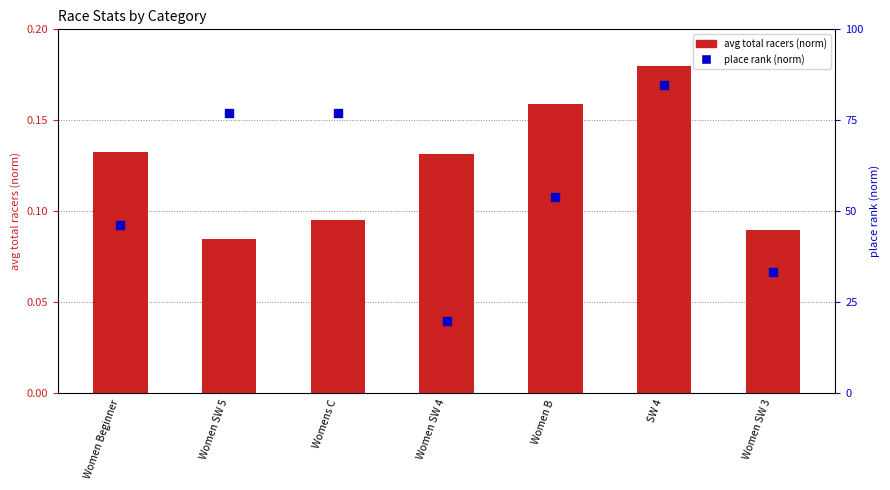

What is the total value across all series at Women Beginner?

46.3